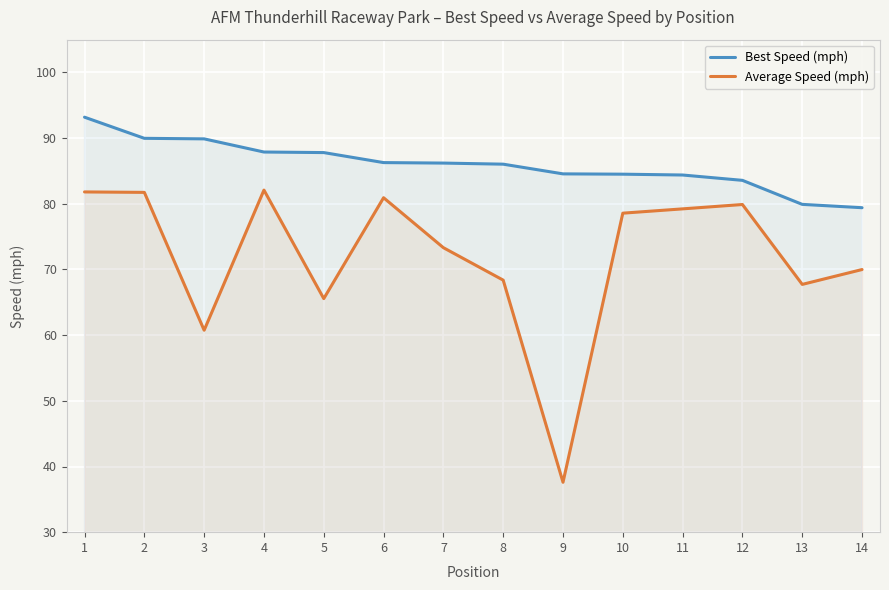

Reading left to right, list all the values displayed in this chart.

Best Speed (mph): 1=93.2	2=90.0	3=89.9	4=87.9	5=87.8	6=86.3	7=86.2	8=86.0	9=84.6	10=84.5	11=84.4	12=83.6	13=79.9	14=79.4
Average Speed (mph): 1=81.8	2=81.7	3=60.8	4=82.1	5=65.6	6=80.9	7=73.3	8=68.4	9=37.6	10=78.6	11=79.2	12=79.9	13=67.7	14=70.0